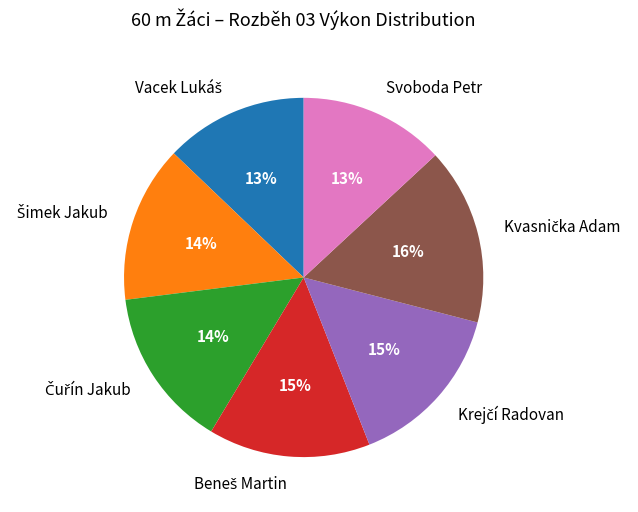

To the nearest percent, what is the average slice percentage?

14%